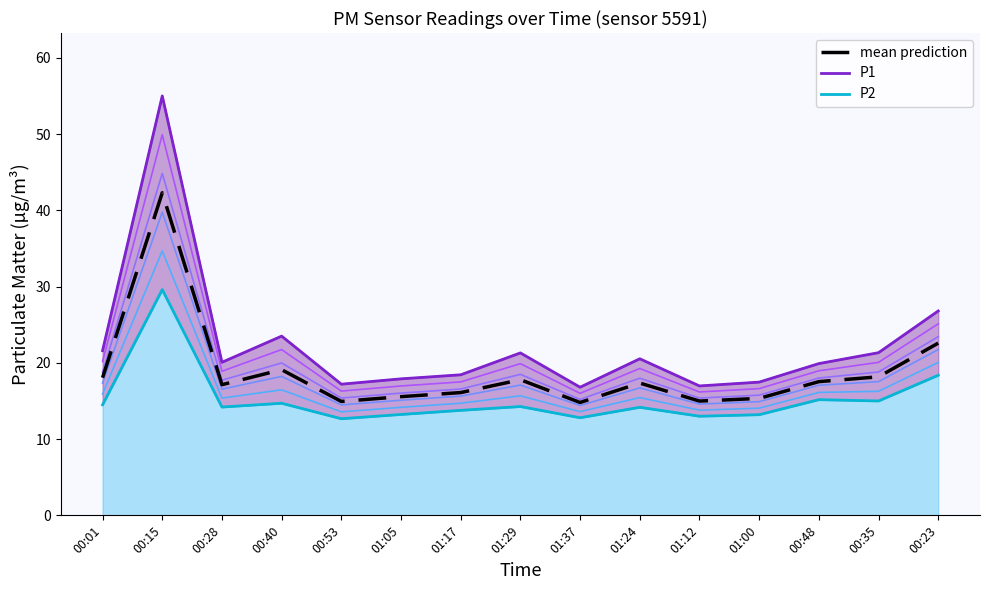

Reading left to right, extract all data points from this chart.

band_0: 00:01=14.5	00:15=29.6	00:28=14.2	00:40=14.7	00:53=12.7	01:05=13.2	01:17=13.8	01:29=14.3	01:37=12.8	01:24=14.2	01:12=13.0	01:00=13.2	00:48=15.2	00:35=15.0	00:23=18.4
P1 line: 00:01=21.6	00:15=55.0	00:28=20.1	00:40=23.5	00:53=17.2	01:05=17.9	01:17=18.4	01:29=21.3	01:37=16.8	01:24=20.5	01:12=17.0	01:00=17.5	00:48=19.9	00:35=21.3	00:23=26.8
P2 line: 00:01=14.5	00:15=29.6	00:28=14.2	00:40=14.7	00:53=12.7	01:05=13.2	01:17=13.8	01:29=14.3	01:37=12.8	01:24=14.2	01:12=13.0	01:00=13.2	00:48=15.2	00:35=15.0	00:23=18.4
mean prediction: 00:01=18.1	00:15=42.3	00:28=17.1	00:40=19.1	00:53=14.9	01:05=15.6	01:17=16.1	01:29=17.8	01:37=14.8	01:24=17.4	01:12=15.0	01:00=15.3	00:48=17.5	00:35=18.2	00:23=22.6